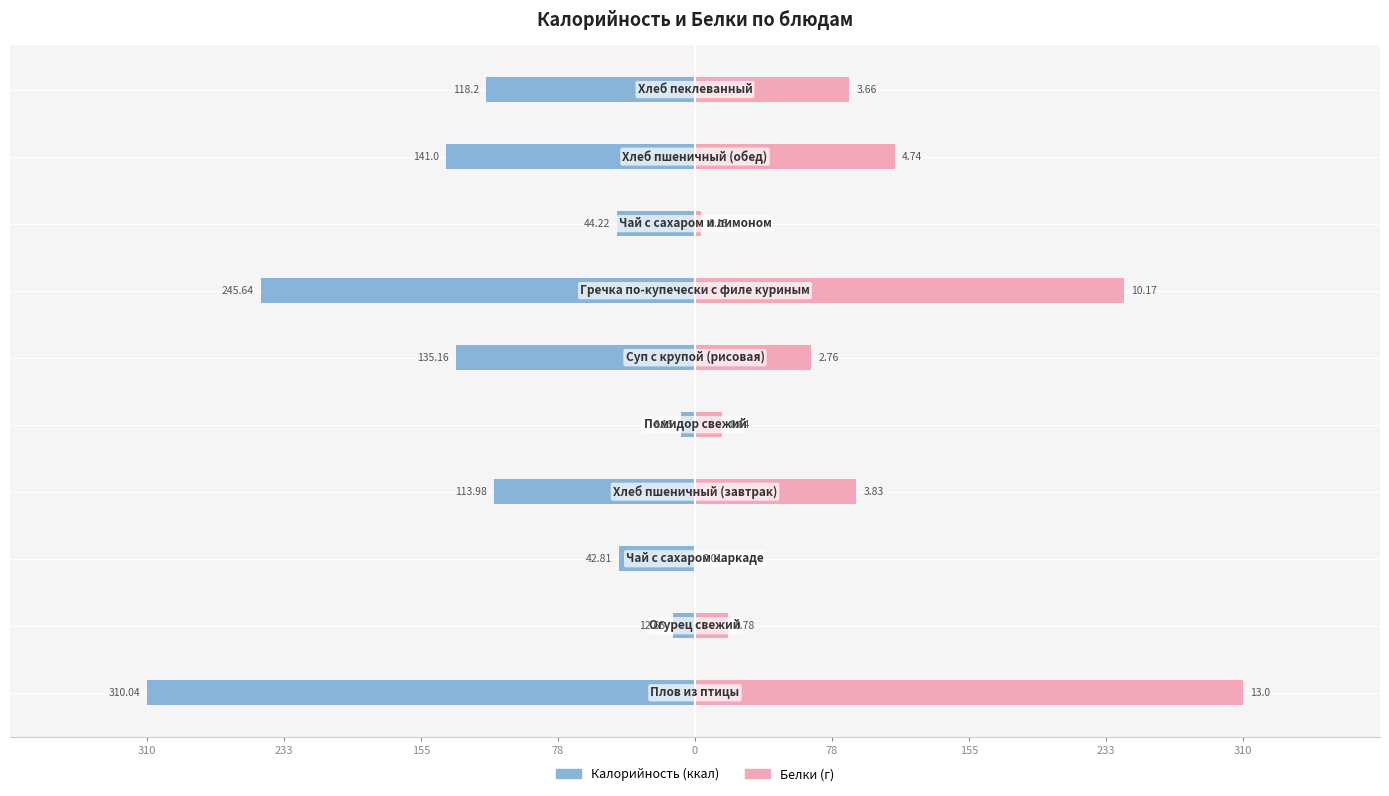

At 310, list the series in order from largest to smallest.

Белки, Калорийность